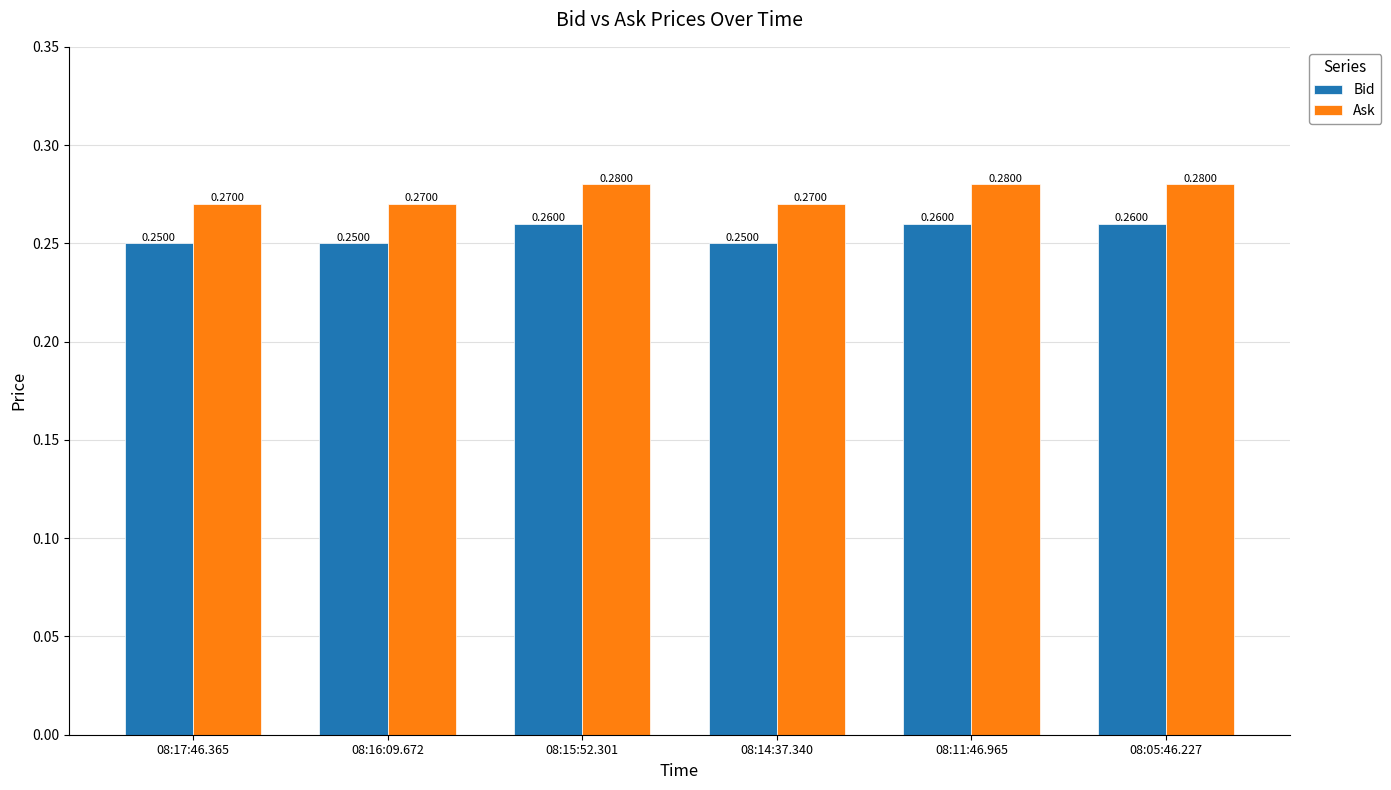

The Bid series shows 0.1 at 08:11:46.965. True or false?

False